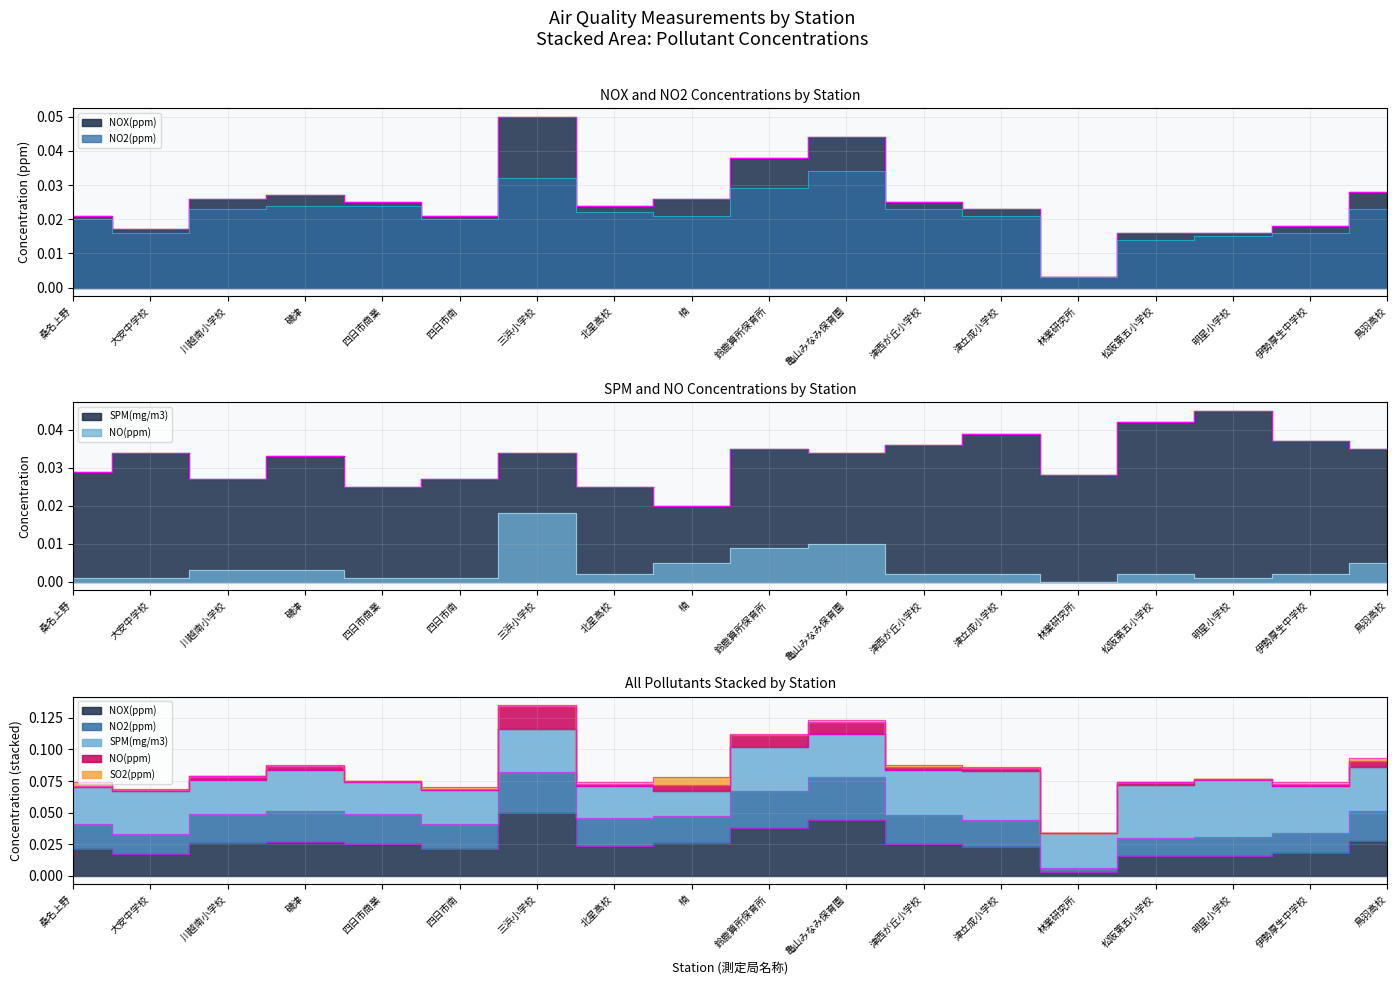

List the labels in order of NO2(ppm) value, largest first.

亀山みなみ保育園, 三浜小学校, 鈴鹿算所保育所, 磯津, 四日市商業, 川越南小学校, 津西が丘小学校, 鳥羽高校, 北星高校, 楠, 津立成小学校, 桑名上野, 四日市南, 大安中学校, 伊勢厚生中学校, 明星小学校, 松阪第五小学校, 林業研究所